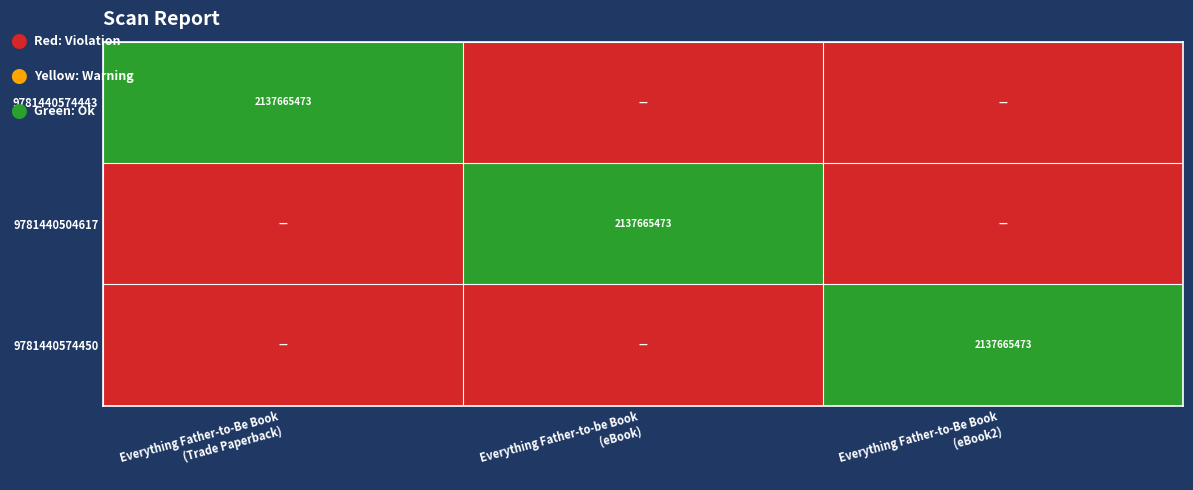

Count the number of data series in this chart.

3